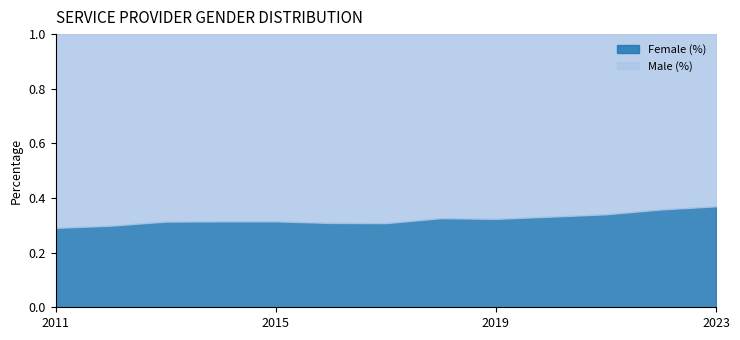

What are all the series names shown in the legend?

Female (%), Male (%)